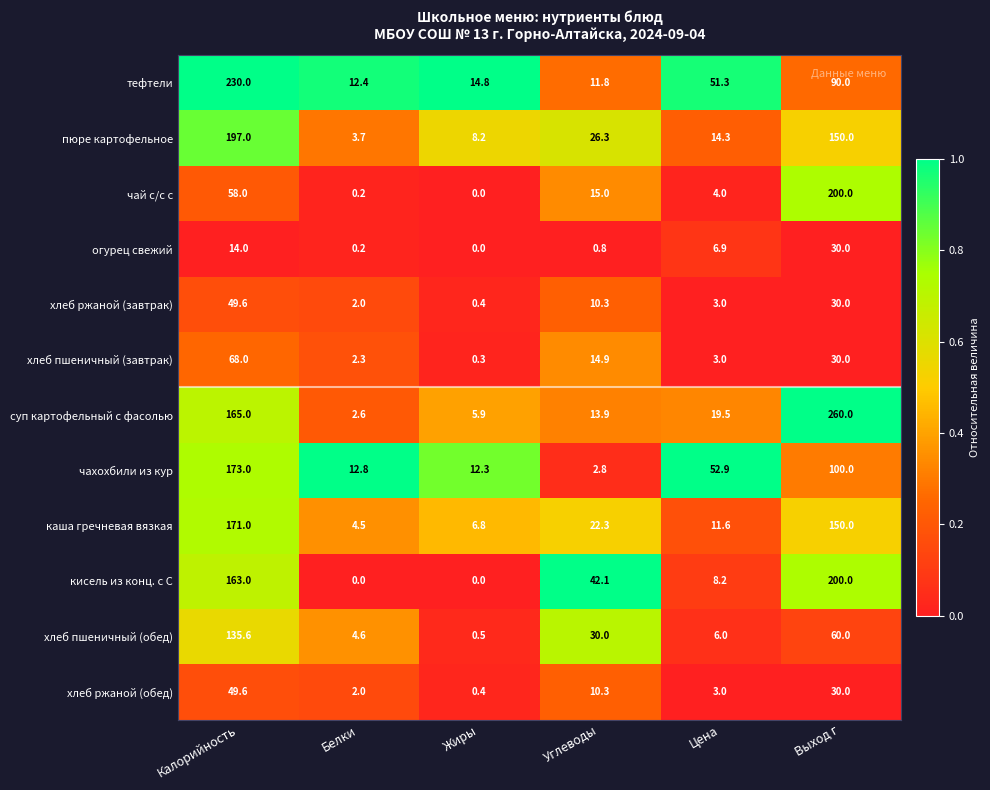

At how many categories does at least one series exceed 0?

6